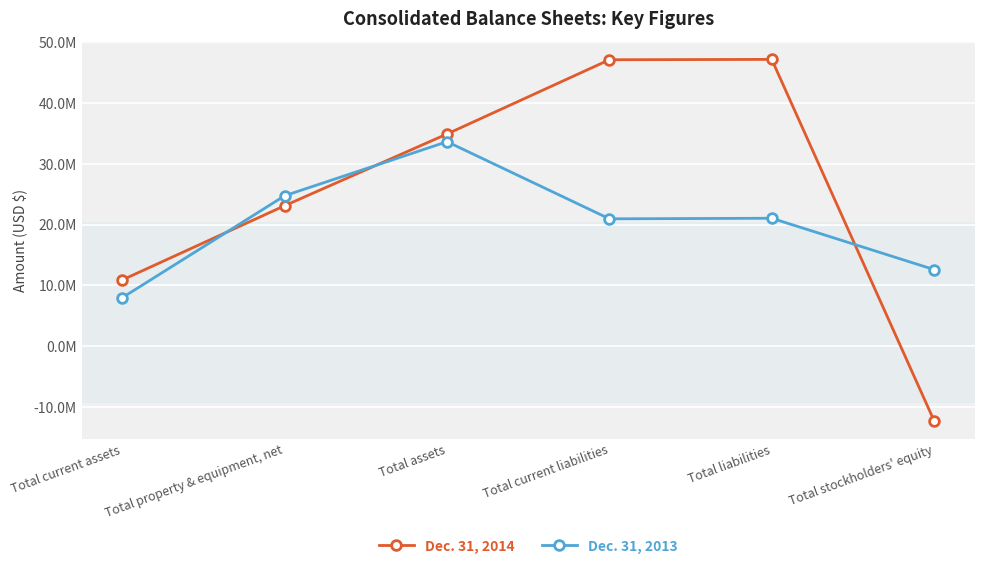

Count the number of categories in the chart.

6